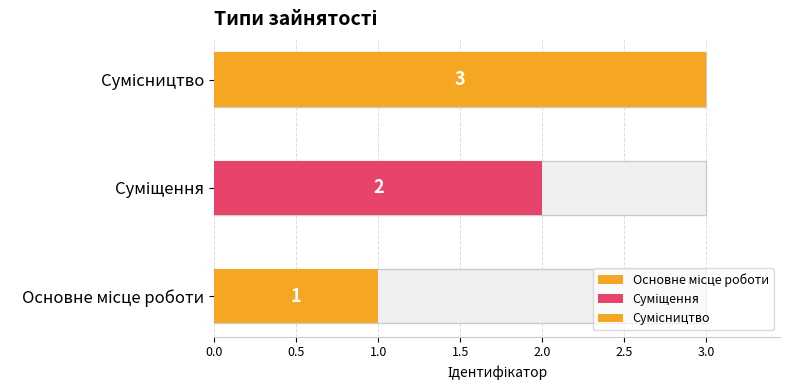

What is the difference between the values at Основне місце роботи and Сумісництво?

2